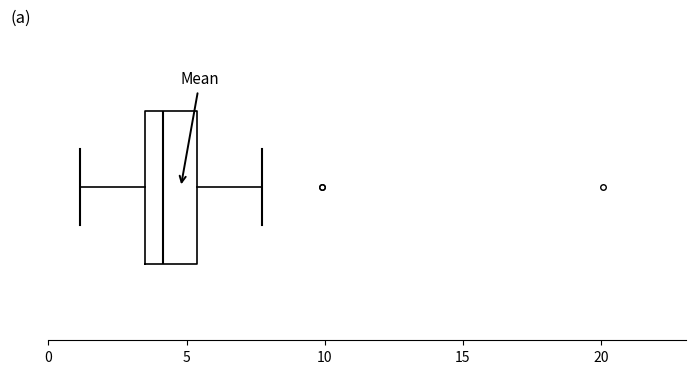

Where is the left edge of the box on the x-axis? The values are not printed on the chart, so give them approximately, as read against the axis.

3.5